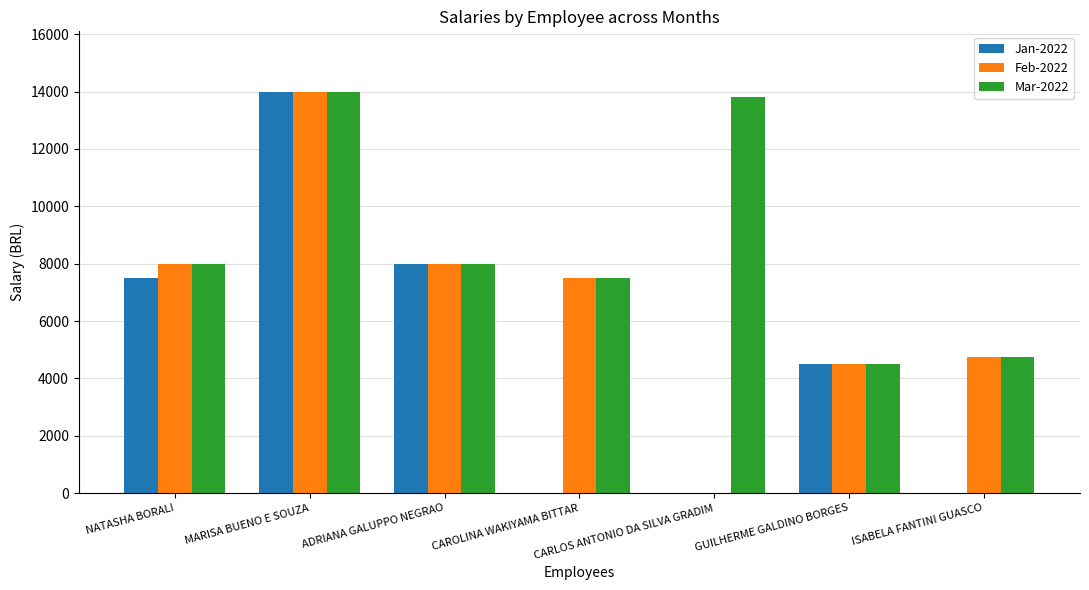

At which label is Jan-2022 closest to 7000?

NATASHA BORALI